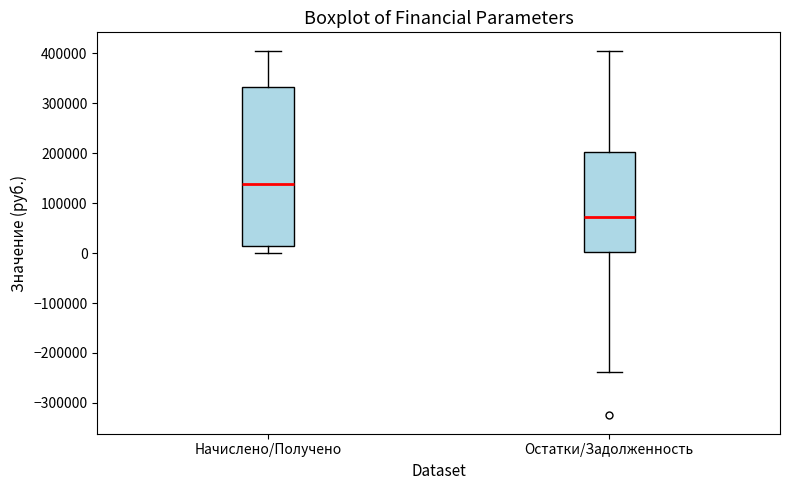

Reading left to right, read every box against the y-axis: the position of its median line, the range the box covers, and the ends of its whiskers. The values are not printed on the chart, so give them approximately, as read against the axis.

Начислено/Получено: median 140000, box 10000 to 330000, whiskers 0 to 410000
Остатки/Задолженность: median 70000, box 0 to 200000, whiskers -240000 to 410000